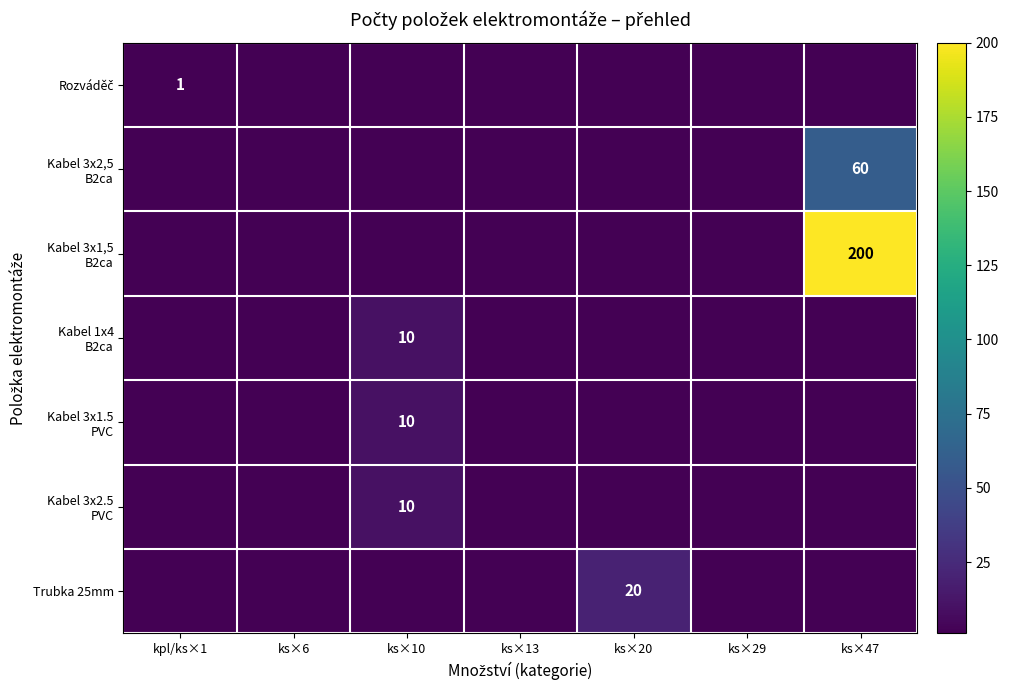

Is it true that Trubka 25mm equals 20 at ks×20?

True